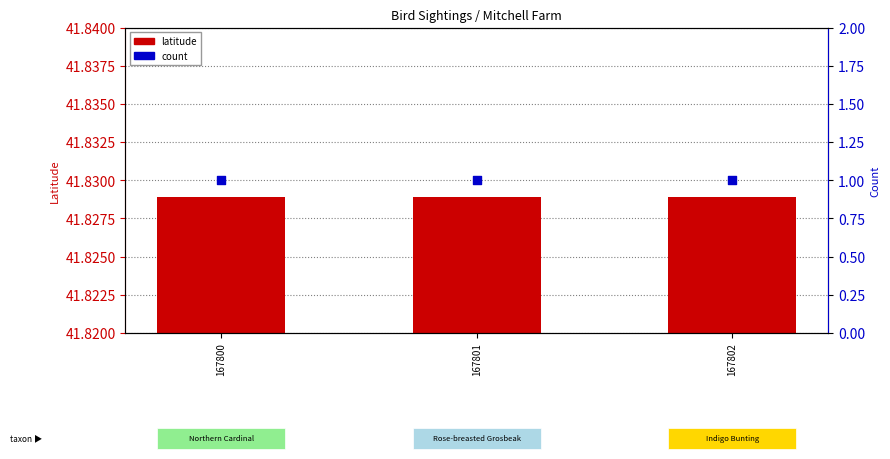

Which series contains the lowest Y value?

count